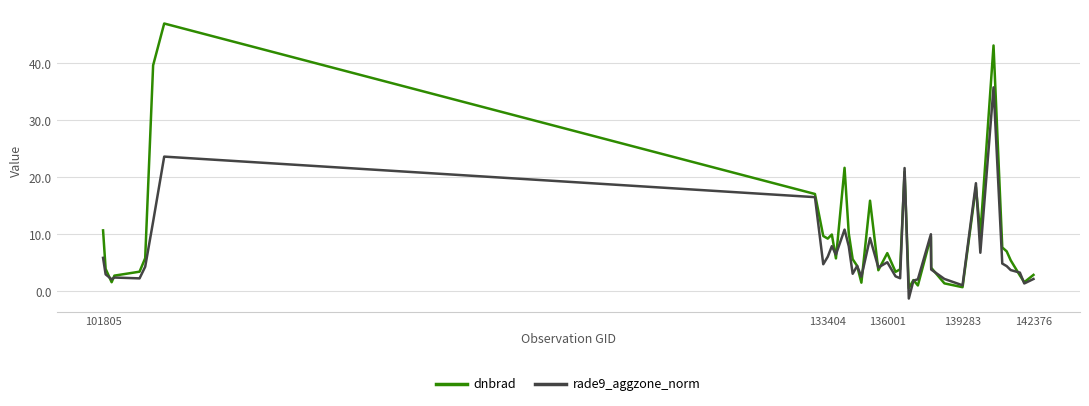

Rank the series by their average value, from lowest to highest.

rade9_aggzone_norm, dnbrad